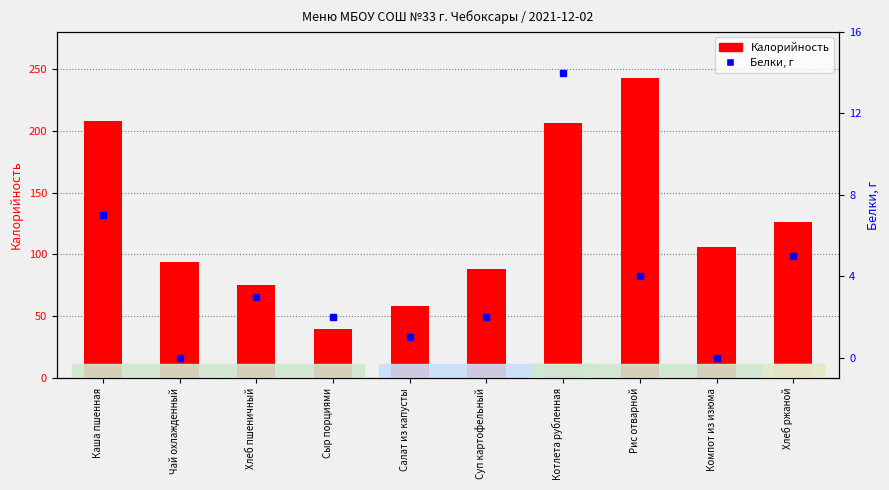

Are the bars horizontal?

No